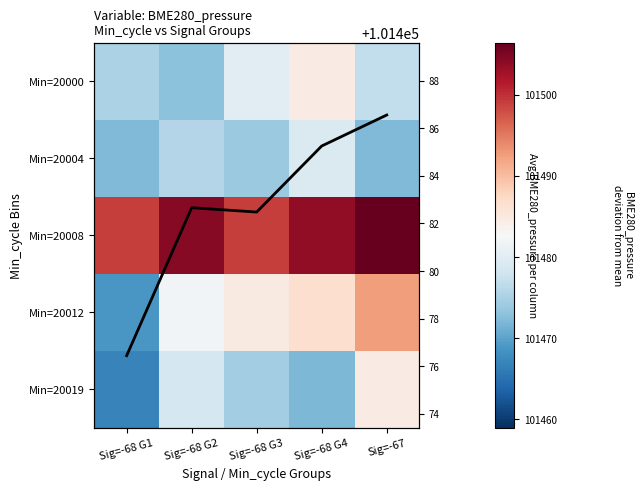

What is the difference between the Min=20008 values at Sig=-68 G1 and Sig=-68 G3?

0.1